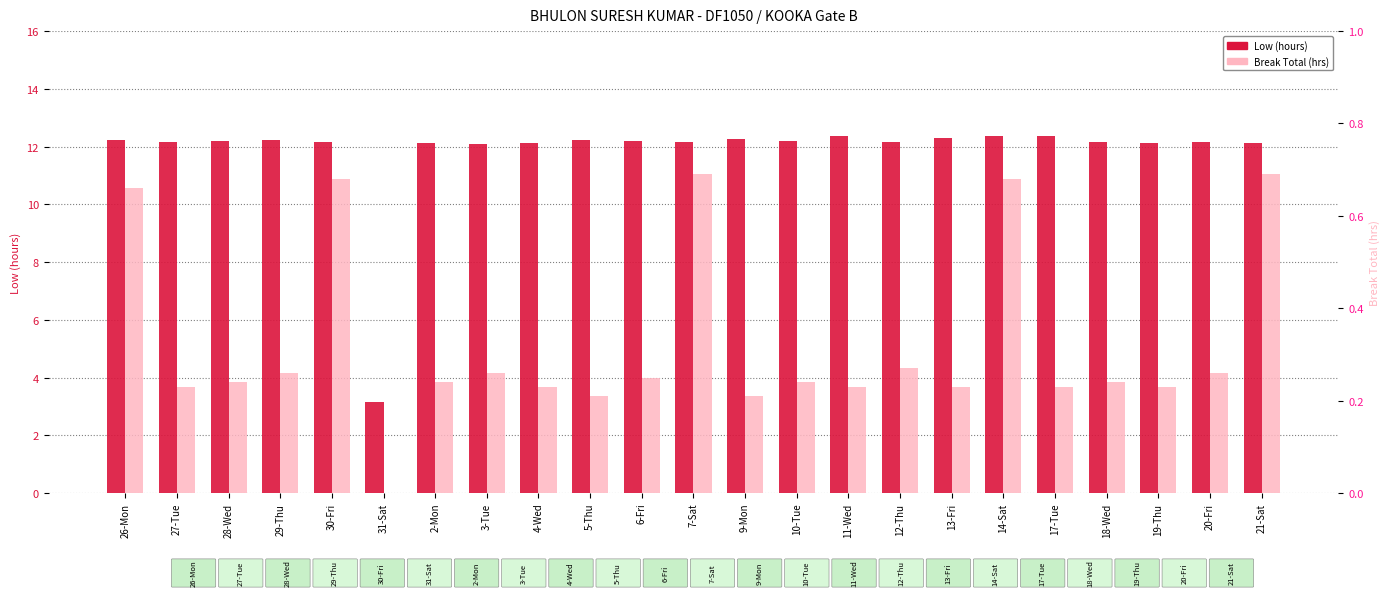

What is the greatest value displayed?

12.4